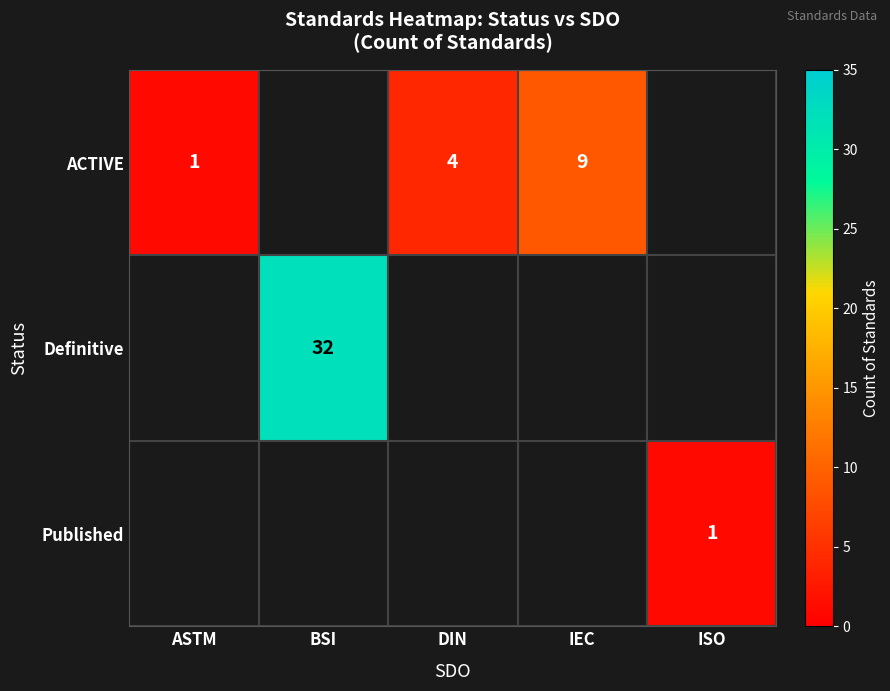

The value of ACTIVE at IEC is 5. True or false?

False